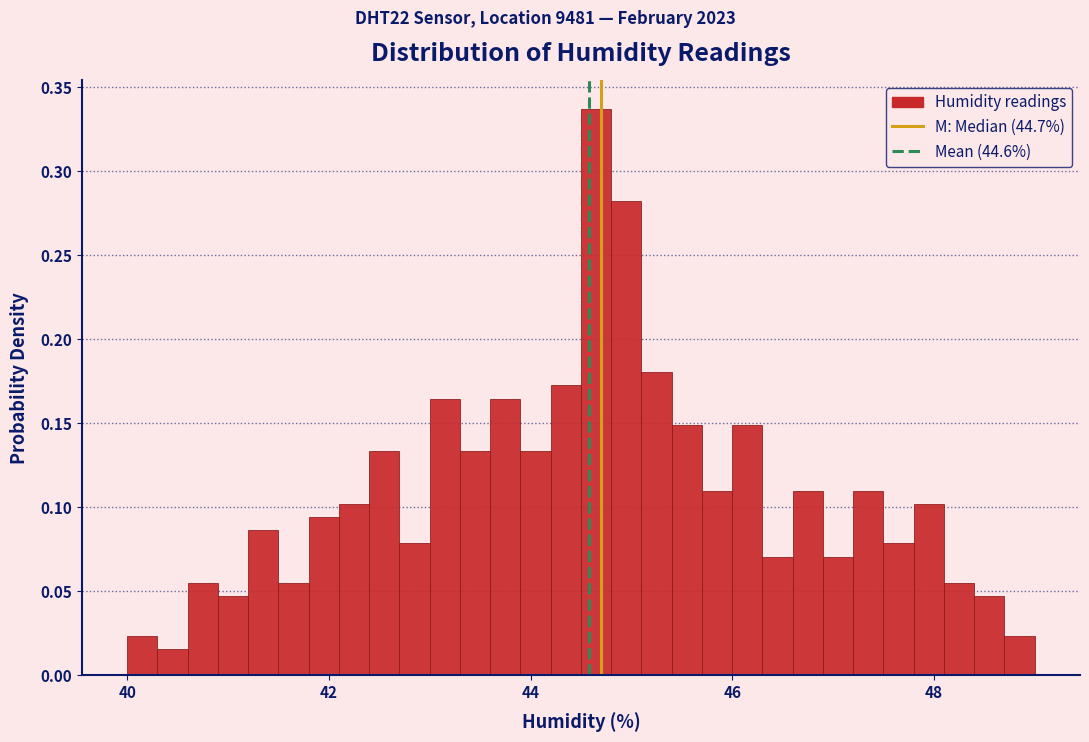

Read against the x-axis, roughly where is the centre of the tallest bar?

44.6